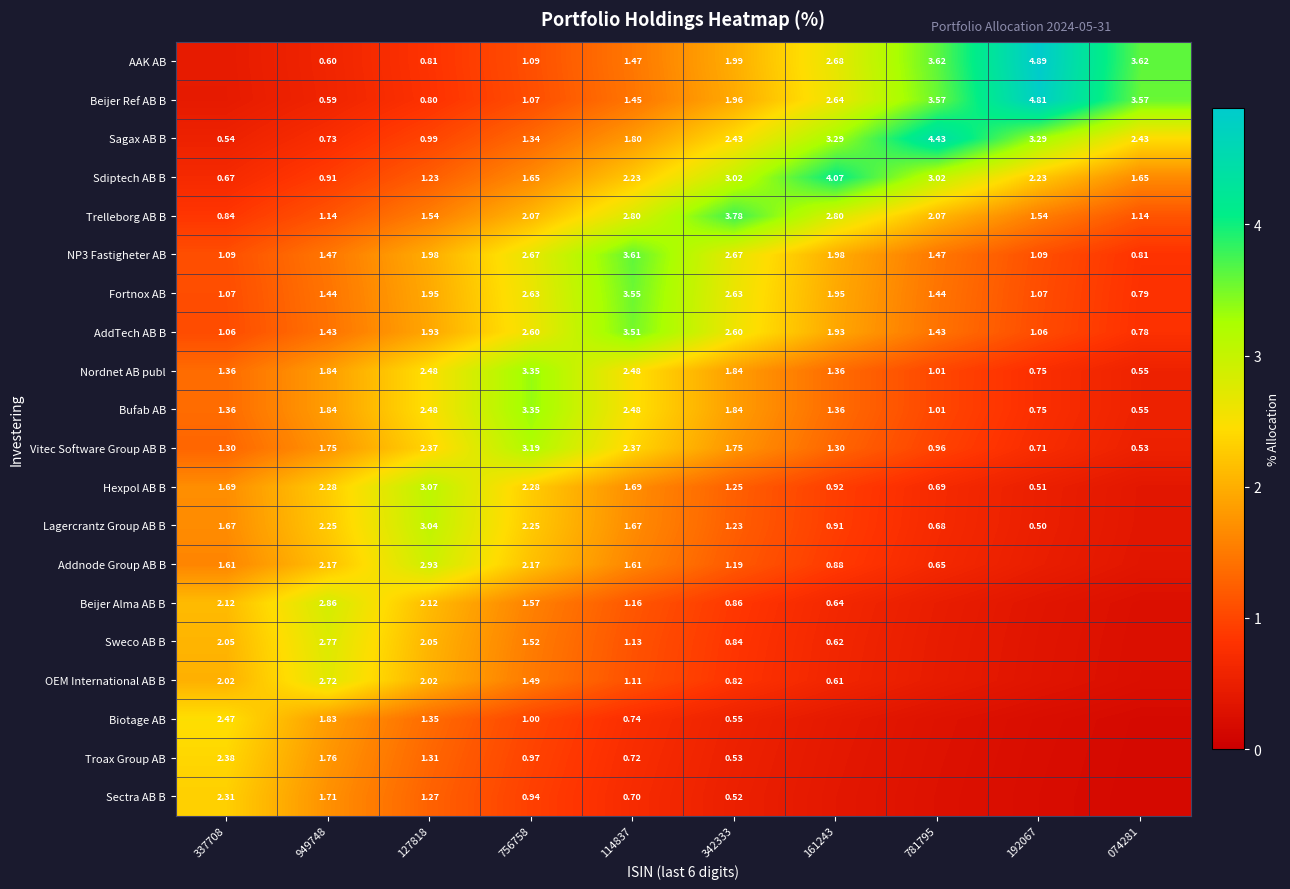

Is the value of NP3 Fastigheter AB at 161243 greater than the value of AAK AB at 074281?

No